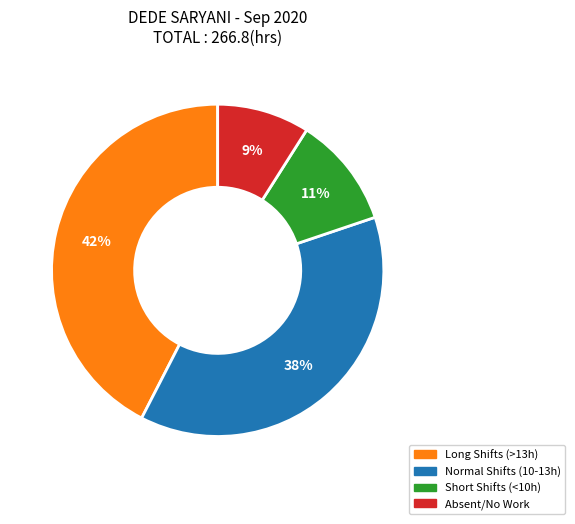

What is the ratio of the value at Short Shifts (<10h) to the value at Long Shifts (>13h)?

0.3